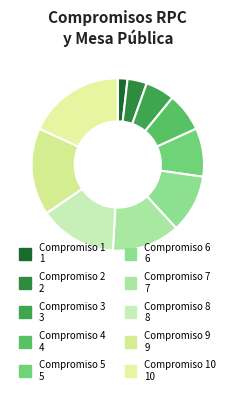

How many segments does this pie chart have?

10